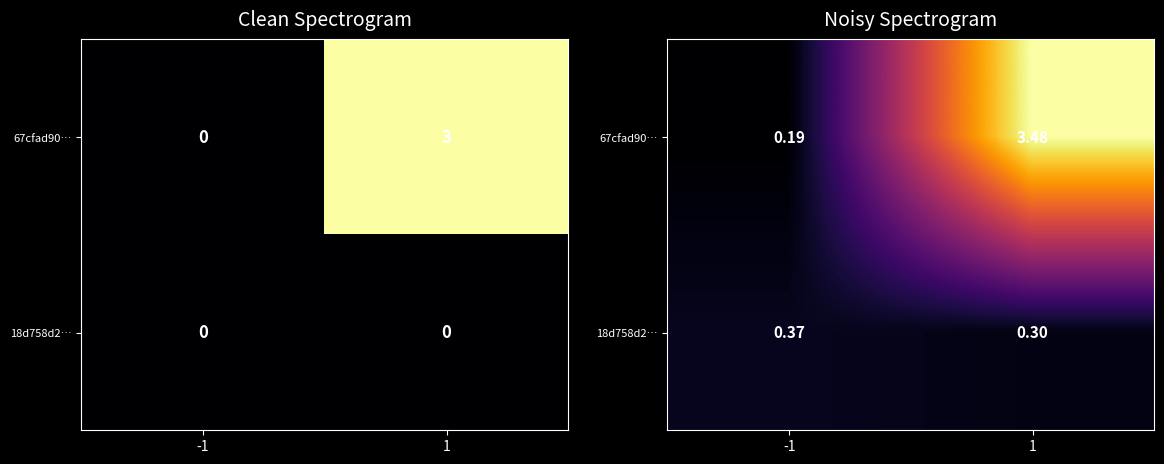

What value does the 67cfad90… series have at -1?

0.2